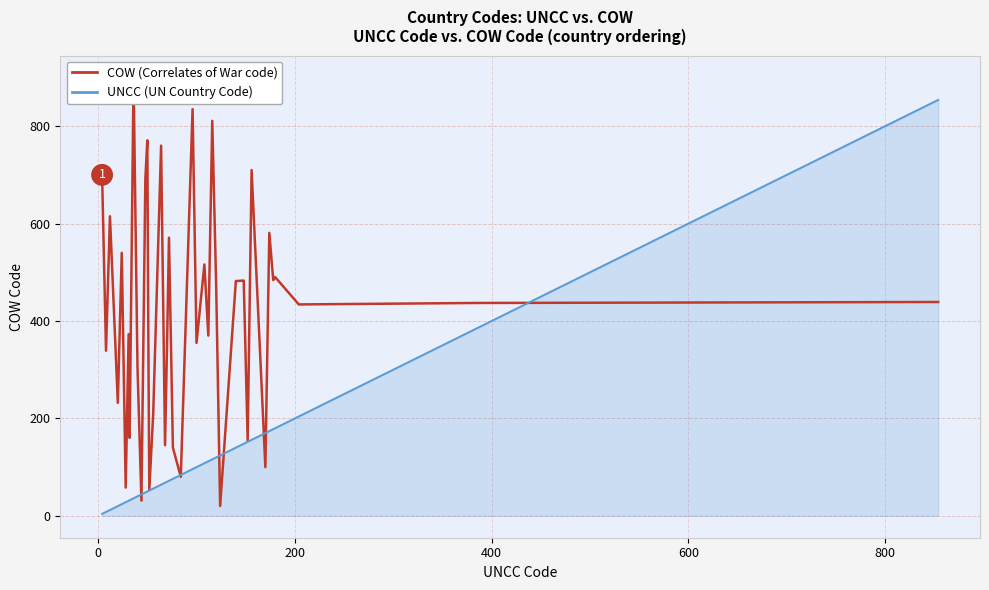

After their last crossing, which series has the higher values: COW or UNCC (identity reference)?

UNCC (identity reference)